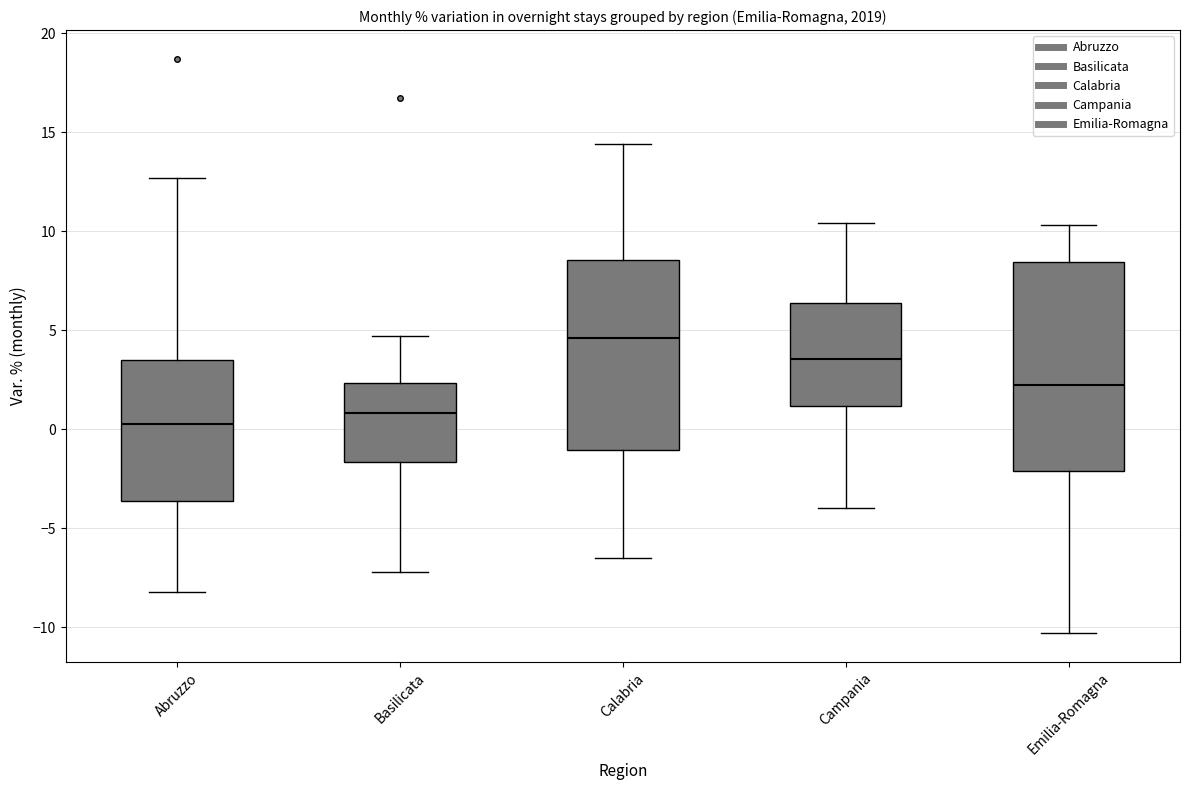

Reading left to right, transcribe this box plot: for each box, give where its median line is, the range the box spans, and where its two whiskers end, as read against the y-axis. The values are not printed on the chart, so give them approximately, as read against the axis.

Abruzzo: median 0.5, box -3.5 to 3.5, whiskers -8.0 to 12.5
Basilicata: median 1.0, box -1.5 to 2.5, whiskers -7.0 to 4.5
Calabria: median 4.5, box -1.0 to 8.5, whiskers -6.5 to 14.5
Campania: median 3.5, box 1.0 to 6.5, whiskers -4.0 to 10.5
Emilia-Romagna: median 2.5, box -2.0 to 8.5, whiskers -10.5 to 10.5